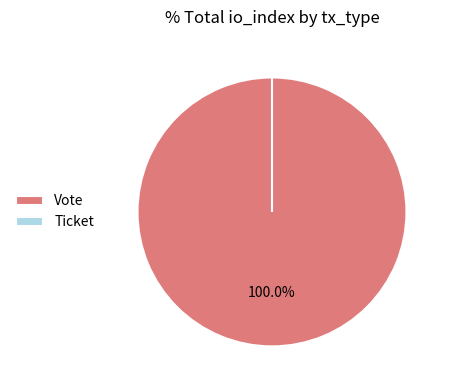

What is the change in value from Vote to Ticket?

-1